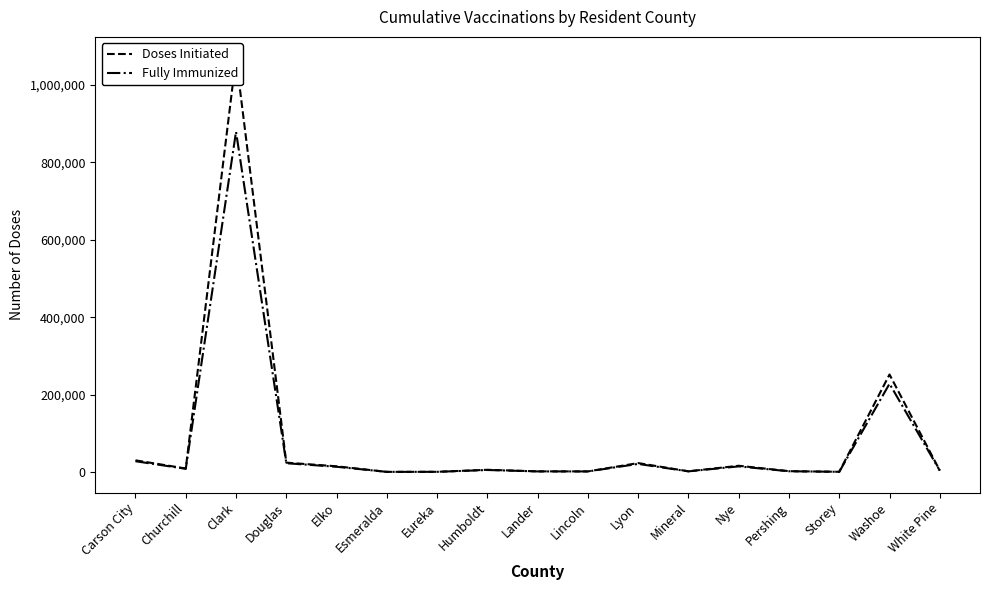

How many values in the Doses Initiated series are below 5683?

8